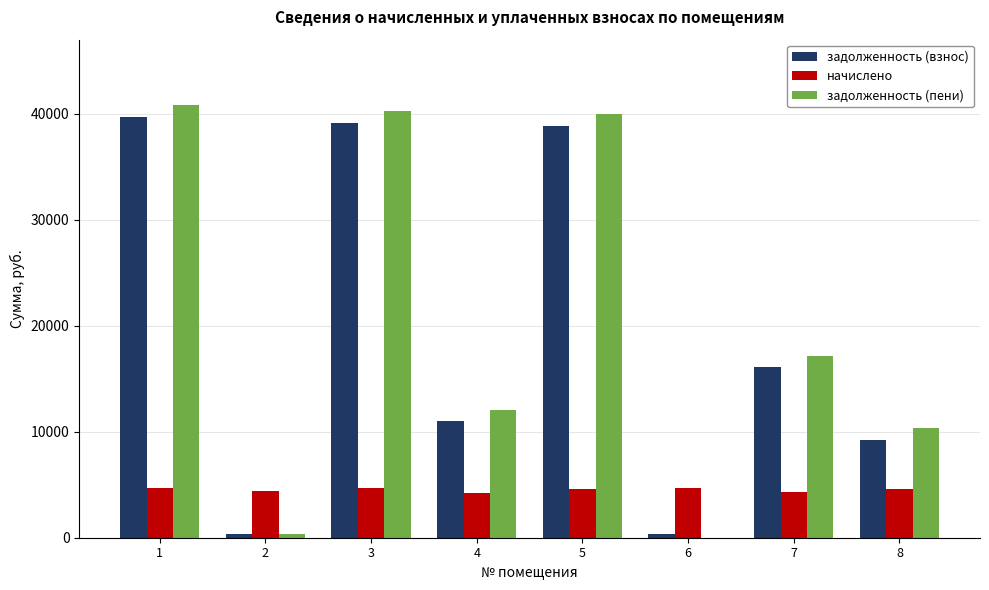

Where is задолженность (пени) nearest to the value 20438?

7